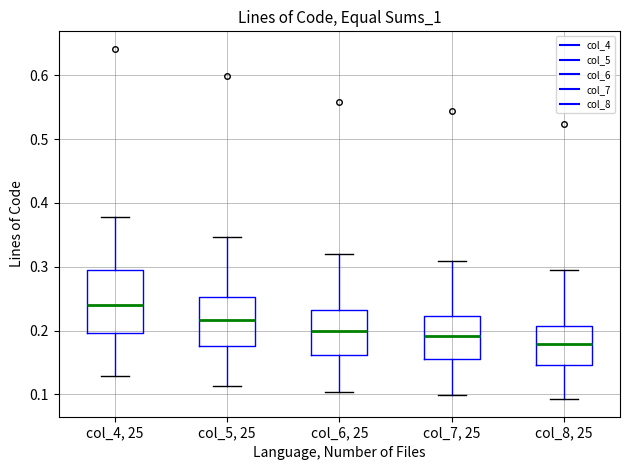

Which box is the tallest, from its lower edge to its upper edge?

col_4, 25